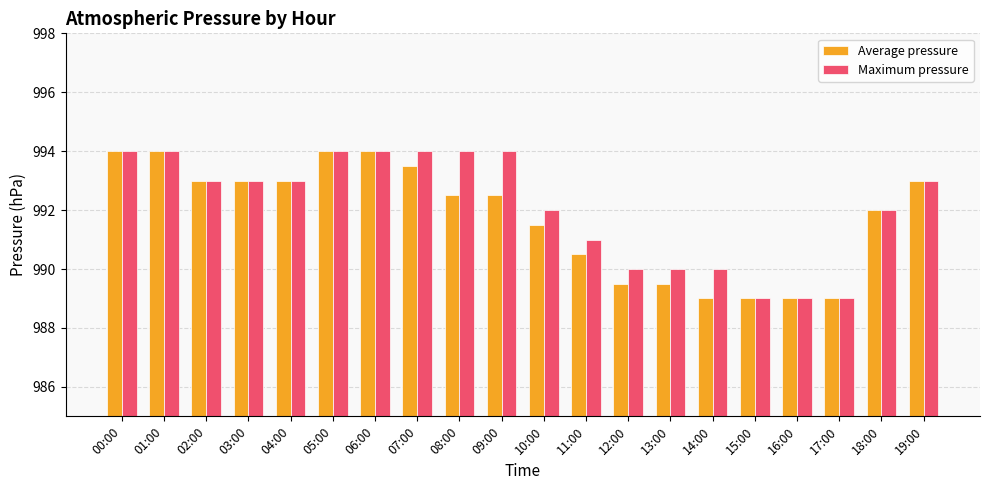

What is the spread (max minus min) of values at 12:00?

0.5